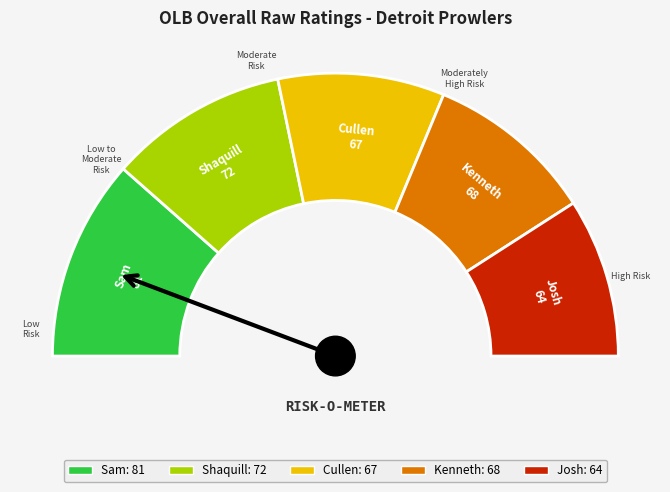

To the nearest percent, what is the difference between the Cullen and Sam slice percentages?

4%